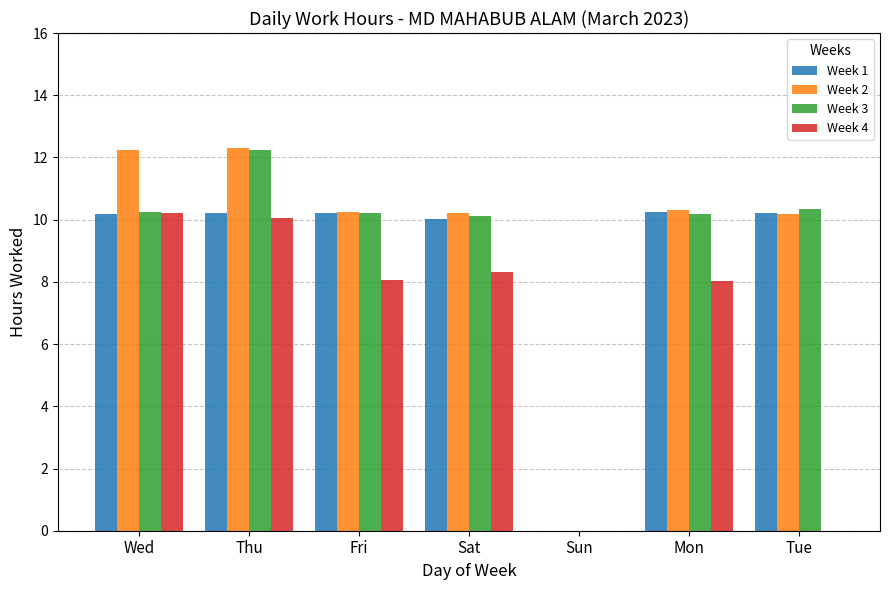

How many data points in Week 3 are above 10?

6